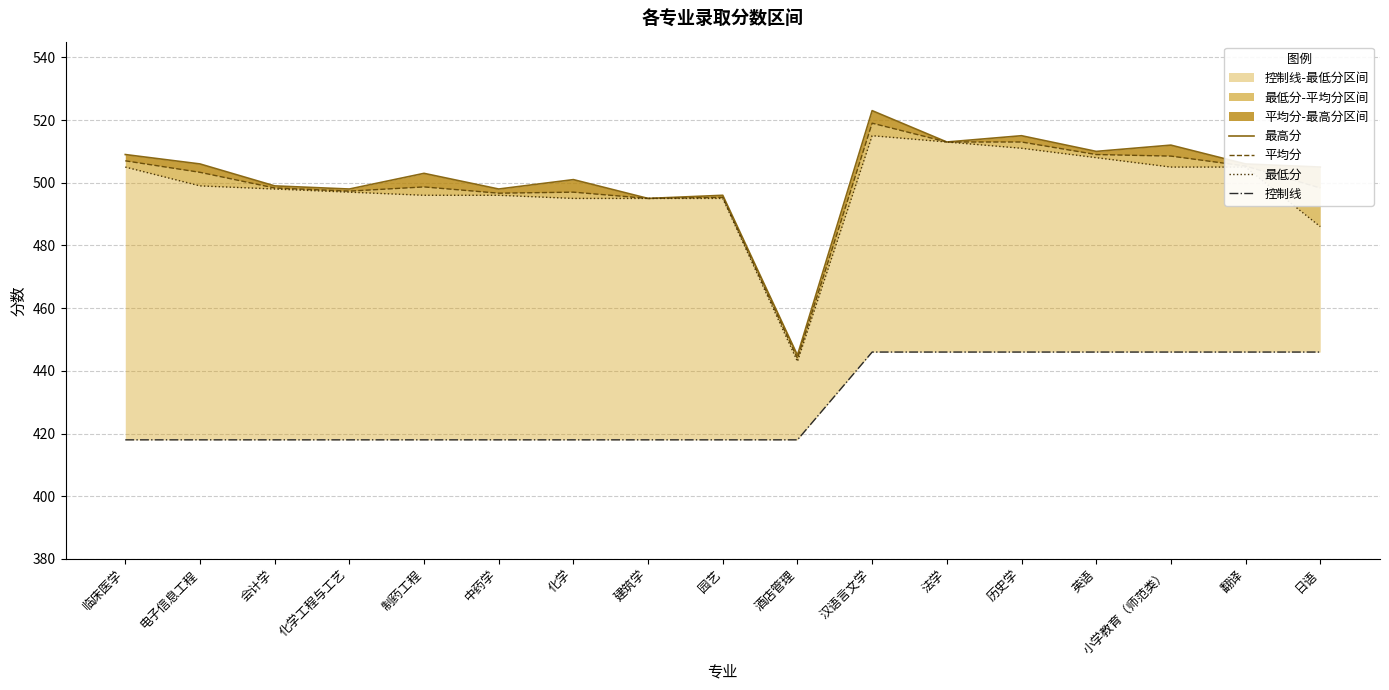

Is the value of 最低分 at 翻译 greater than the value of 平均分 at 英语?

No